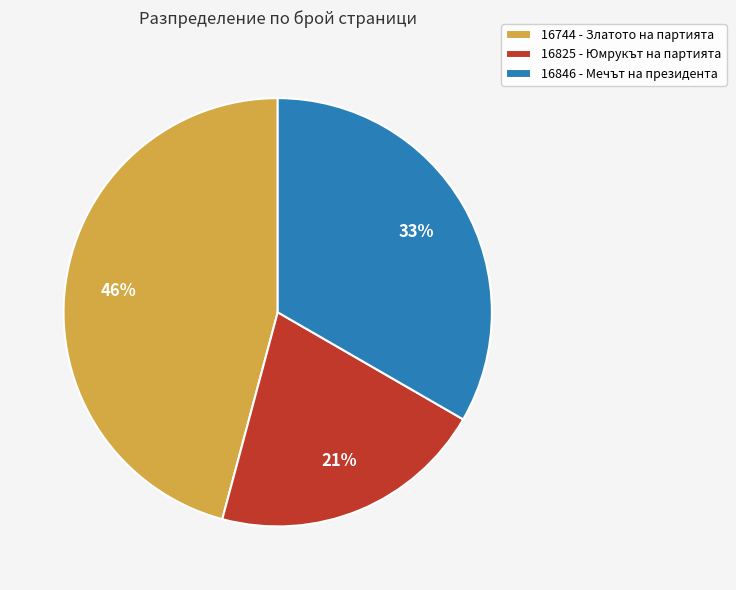

The 16744 - Златото на партията slice represents 61% of the pie. True or false?

False